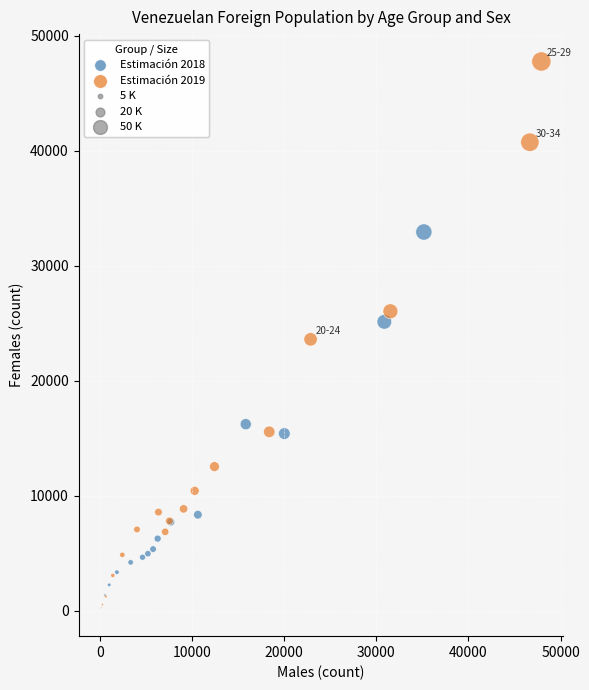

Which series reaches the maximum Y coordinate?

Estimación 2019